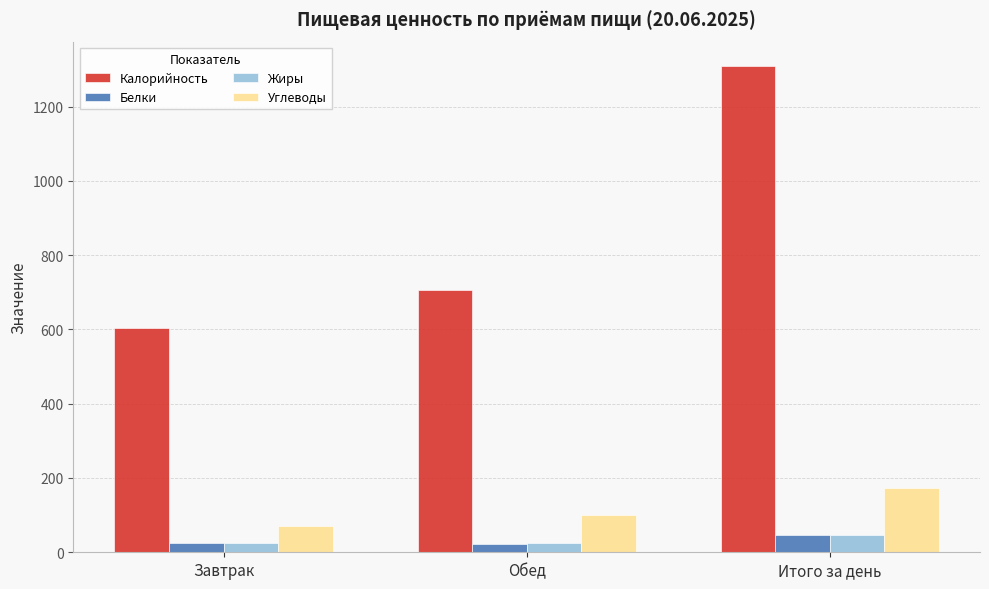

What value does the Углеводы series have at Завтрак?

70.9